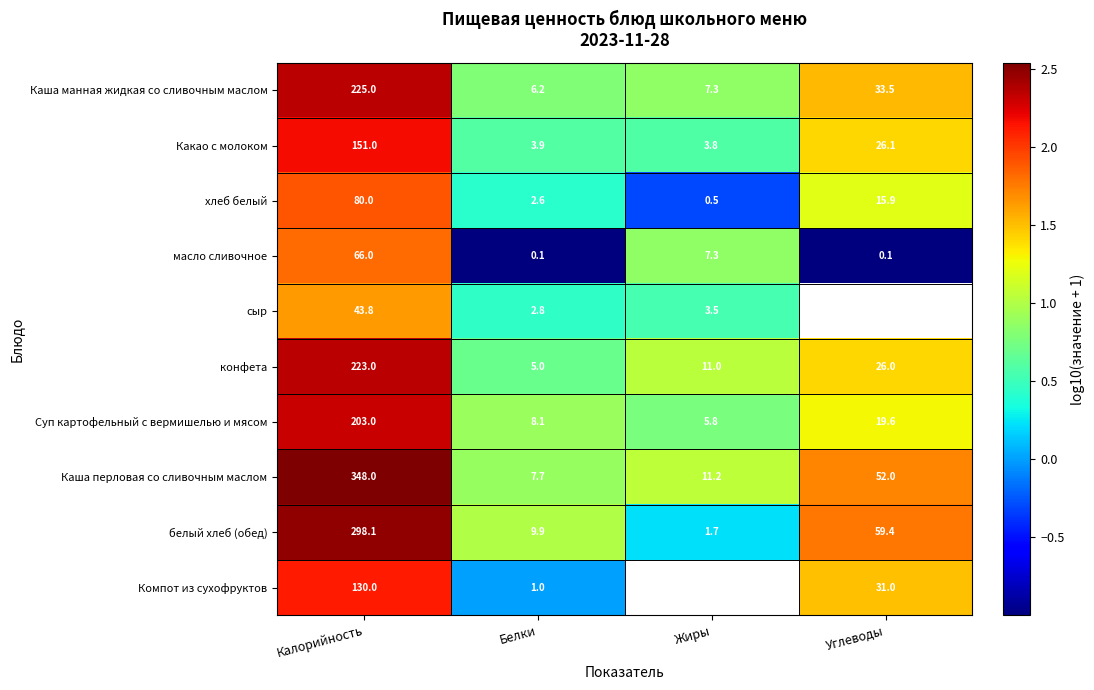

What is the difference between the highest and lowest values at Калорийность?

304.2